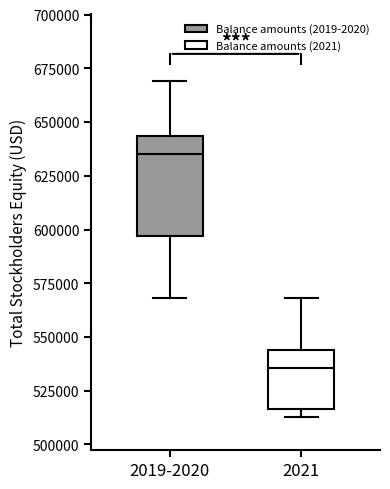

Comparing the boxes themselves (not the whiskers), which one is the tallest?

2019-2020